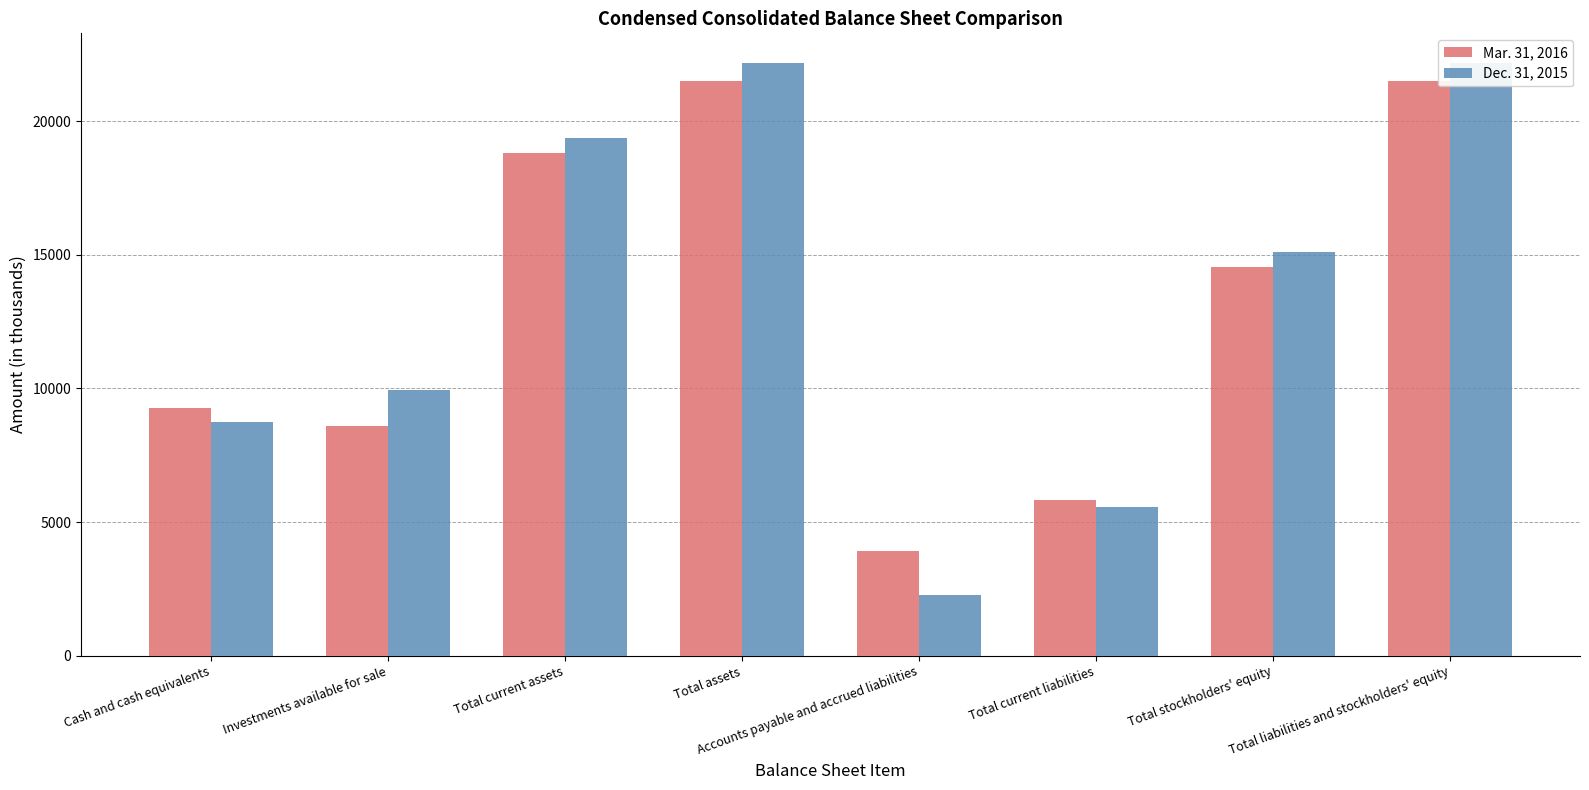

What is the label of the 8th bar from the right?

Cash and cash equivalents